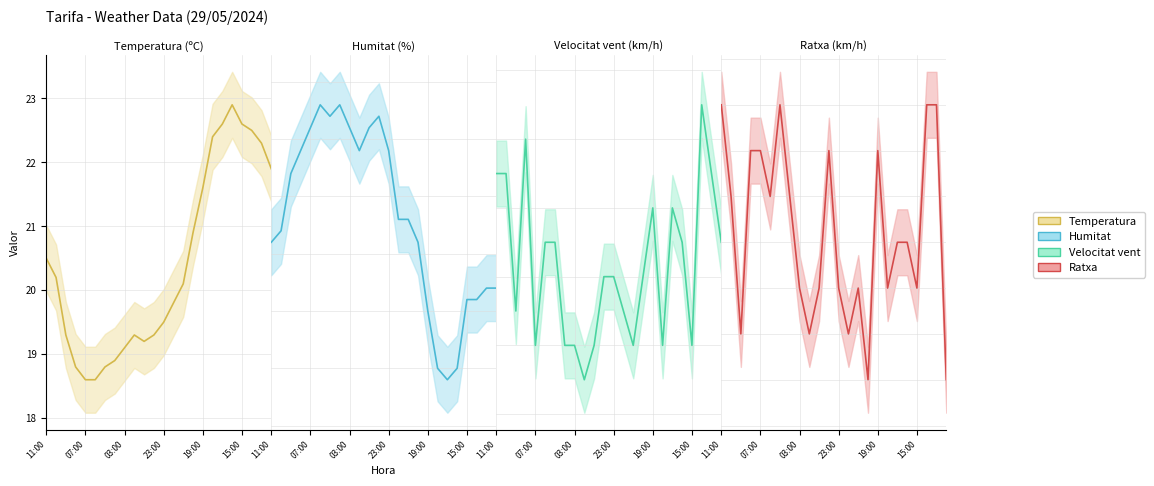

How many categories are shown in the chart?

24